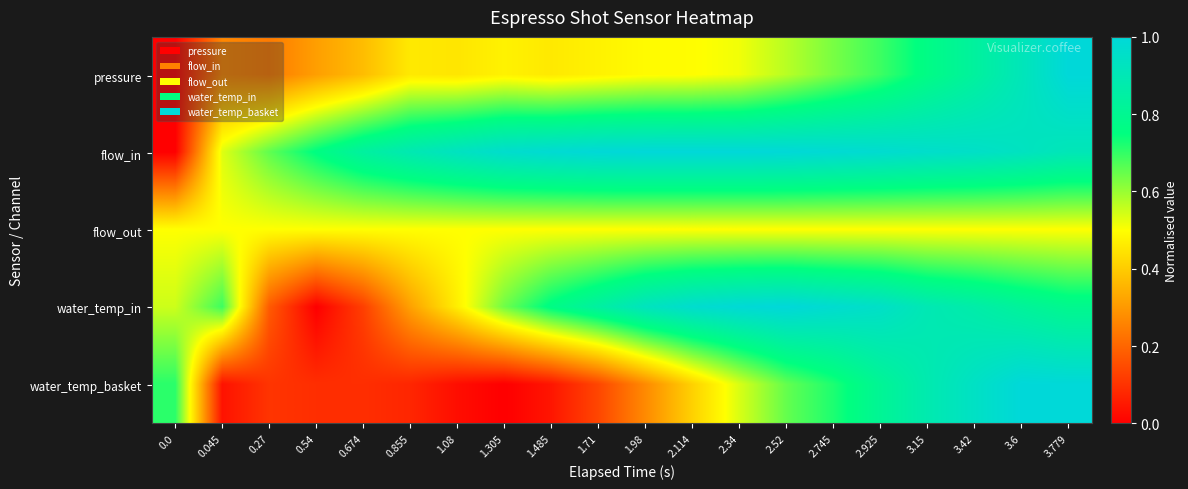

Between 1.08 and 3.6, which series saw the biggest shift?

water_temp_basket